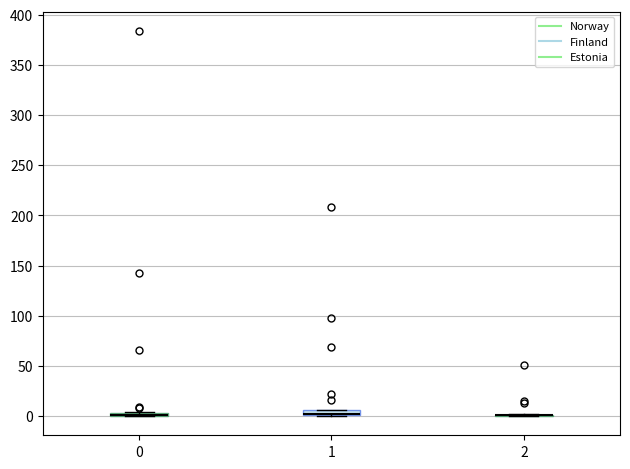

Where is the upper edge of the box at x = 1 on the y-axis? The values are not printed on the chart, so give them approximately, as read against the axis.

5